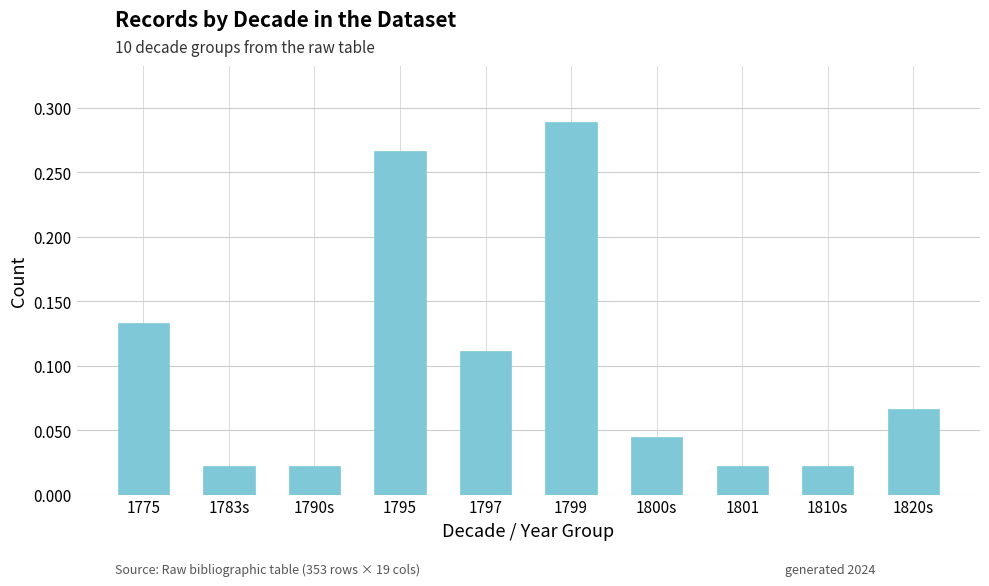

The chart shows a value of 0.4 at 1795. True or false?

False